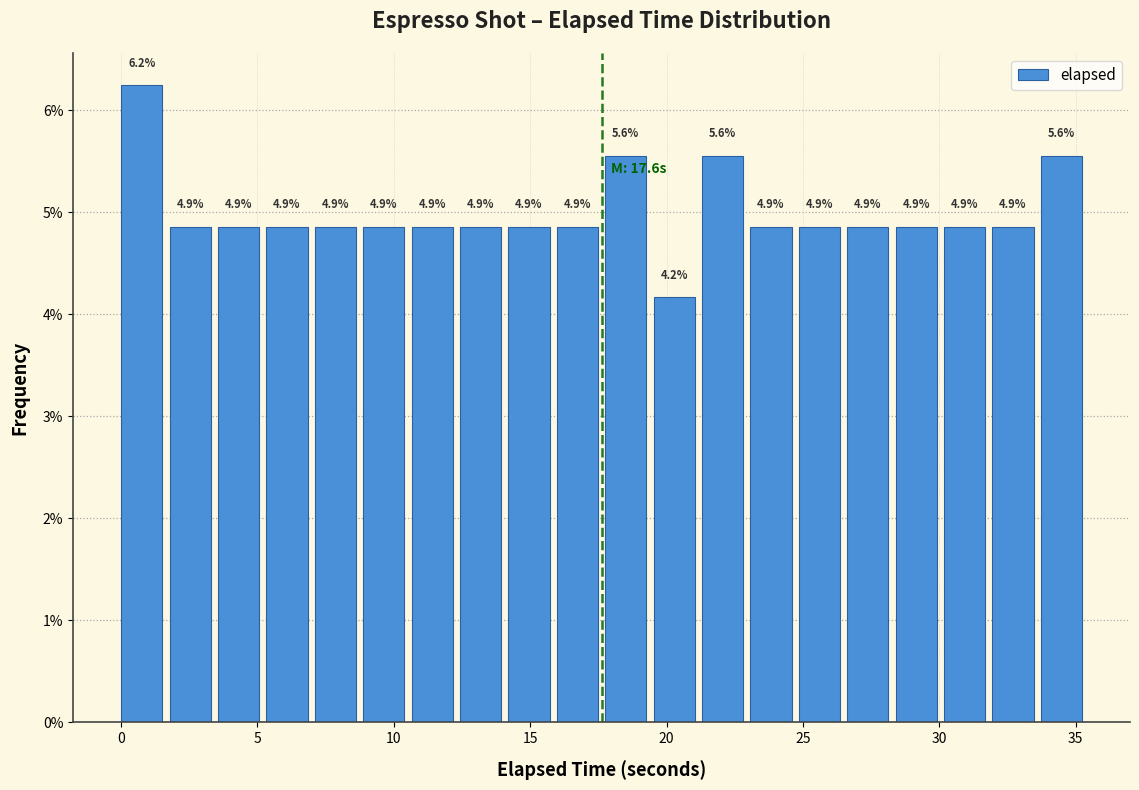

Read against the x-axis, roughly where is the centre of the tallest bar?

1.0